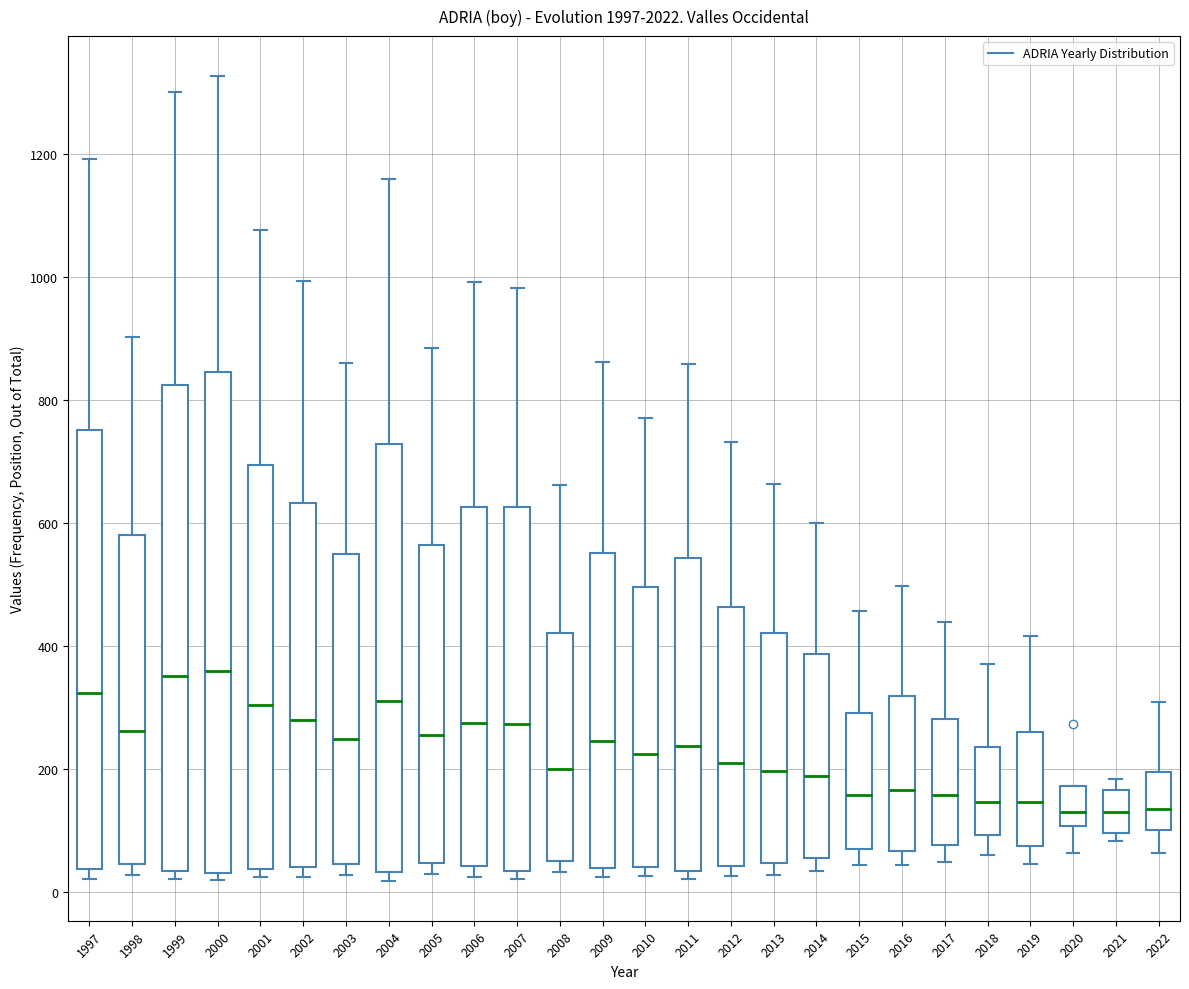

Which box is the tallest, from its lower edge to its upper edge?

2000